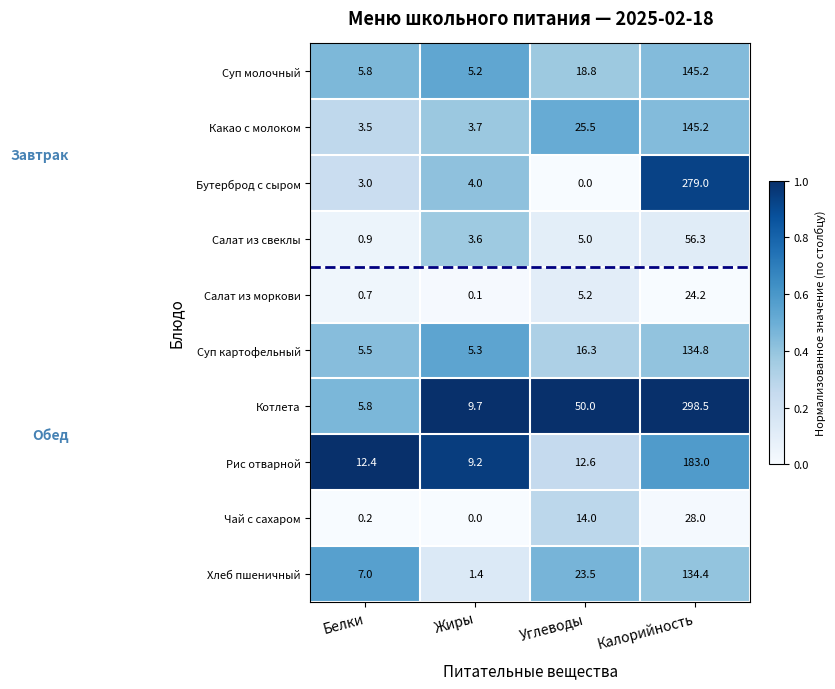

Which series has the largest range (max minus min)?

Котлета